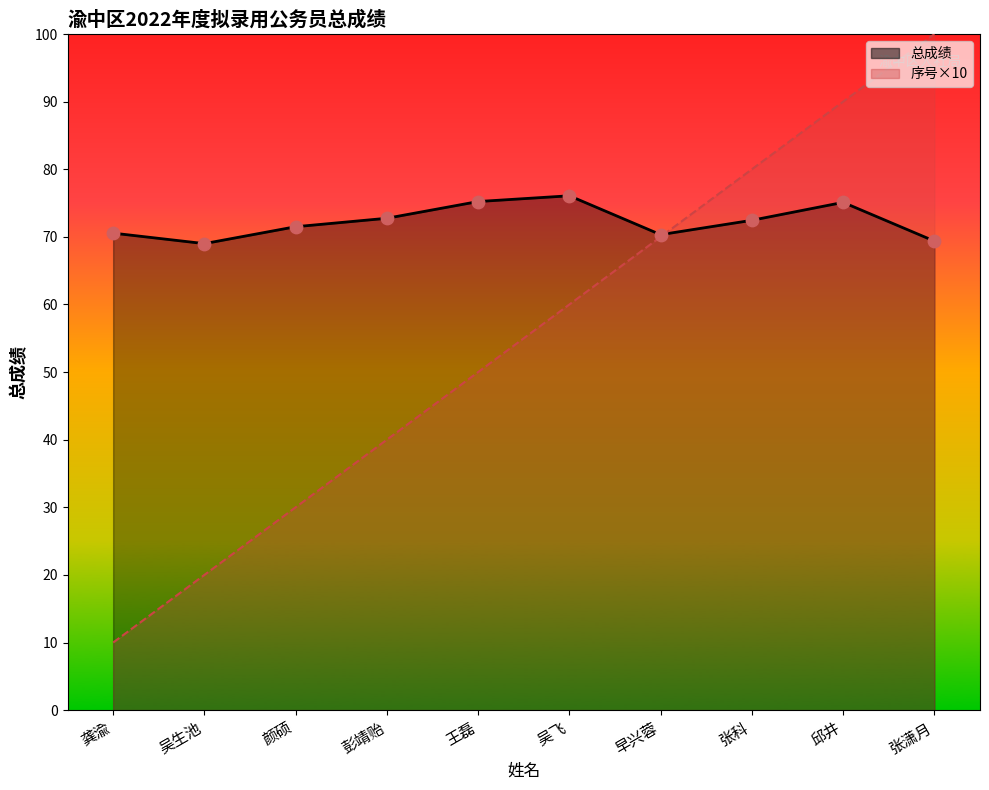

At which category is the sum across all series the highest?

张潇月